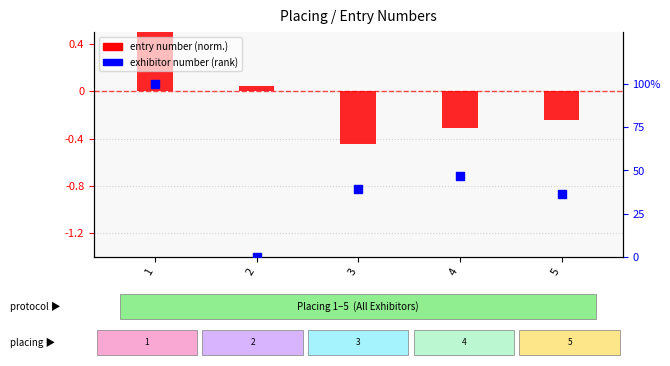

Which series has the largest total across all categories?

exhibitor number (rank)